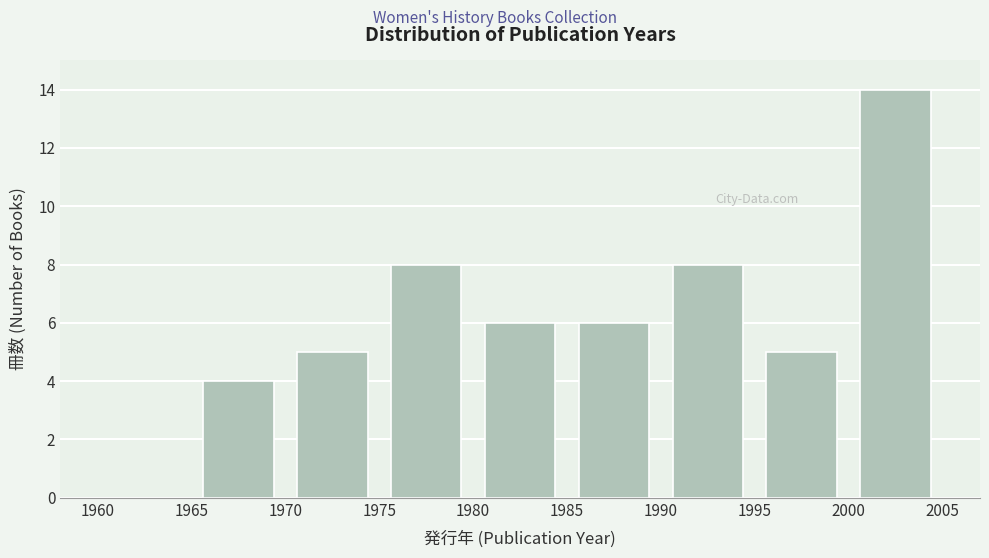

Reading left to right, list every bar in this chart as the range it spans on the x-axis followed by its height. The values are not printed on the chart, so give them approximately, as read against the axis.

1960 to 1965: 0
1965 to 1970: 4
1970 to 1975: 5
1975 to 1980: 8
1980 to 1985: 6
1985 to 1990: 6
1990 to 1995: 8
1995 to 2000: 5
2000 to 2005: 14